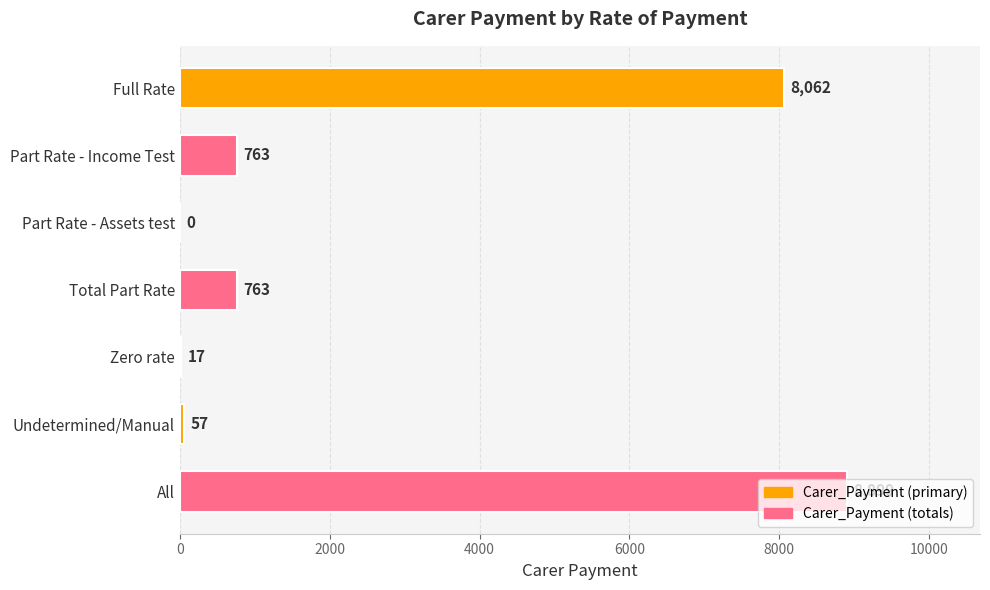

What is the sum of the values at Total Part Rate and All?

9662